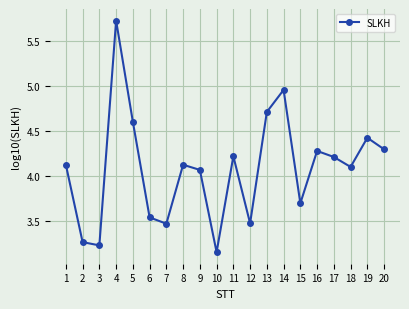

Between 17 and 5, which is larger?

5